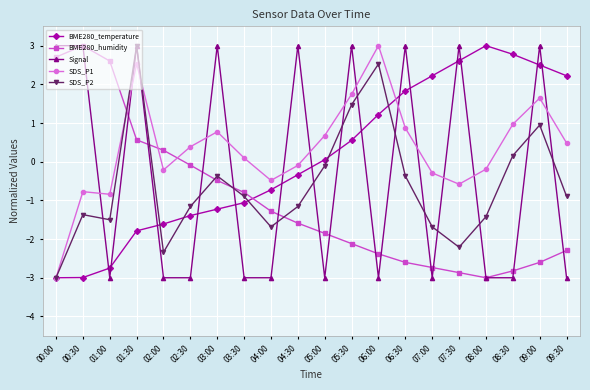

Does the chart have visible grid lines?

Yes